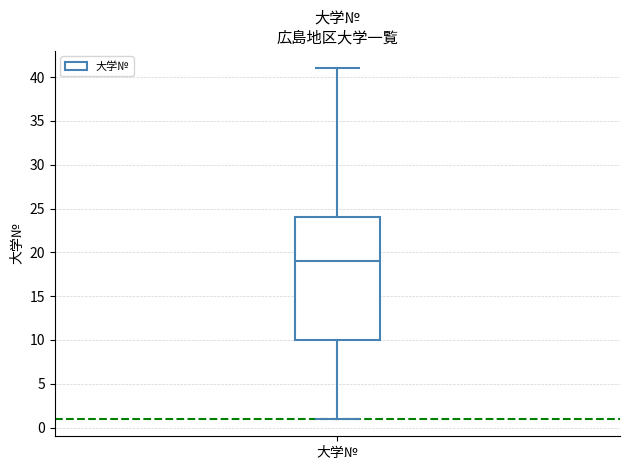

Read this box plot against the y-axis: the position of the median line, the range covered by the box, and the ends of both whiskers. The values are not printed on the chart, so give them approximately, as read against the axis.

median 19, box 10 to 24, whiskers 1 to 41